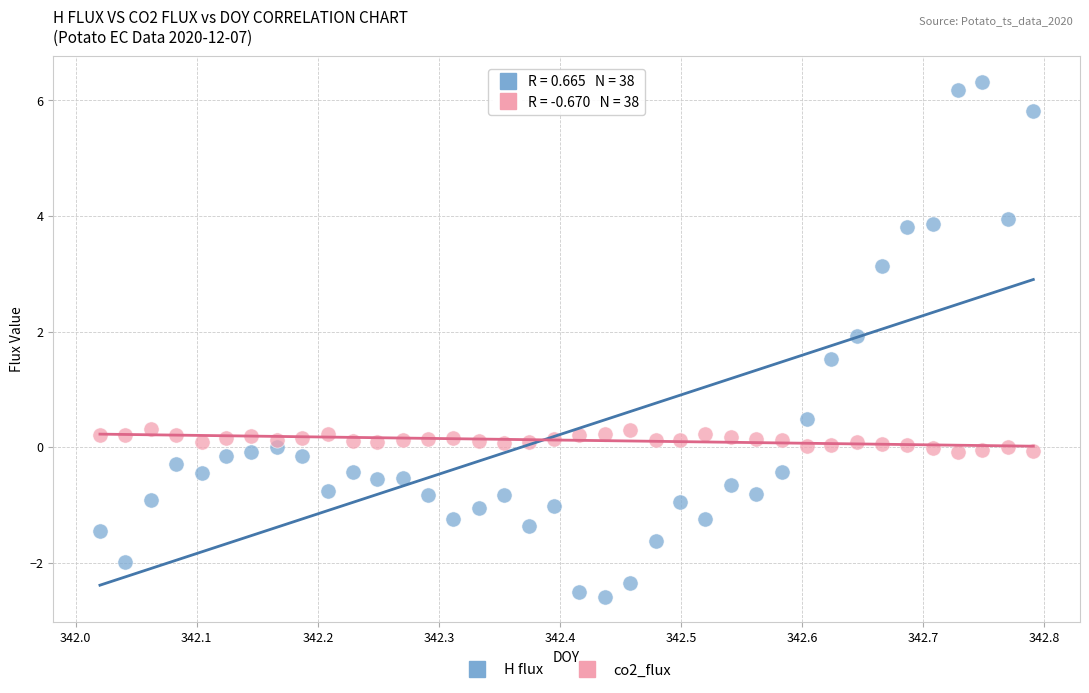

Across all data points, what is the range of X values (max minus min)?

0.8